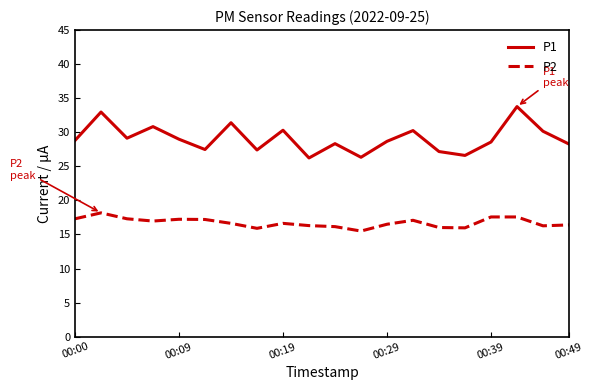

How many lines are shown in the chart?

2